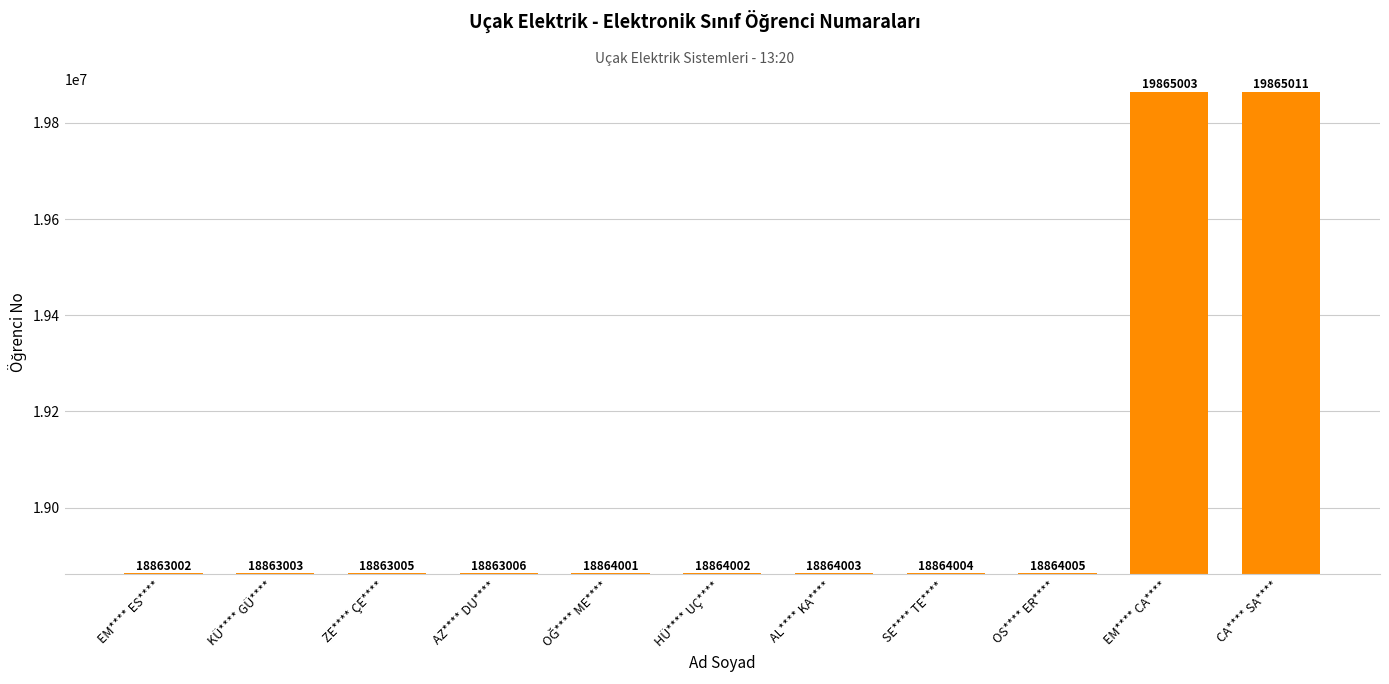

What position from the right is ZE**** ÇE****?

9